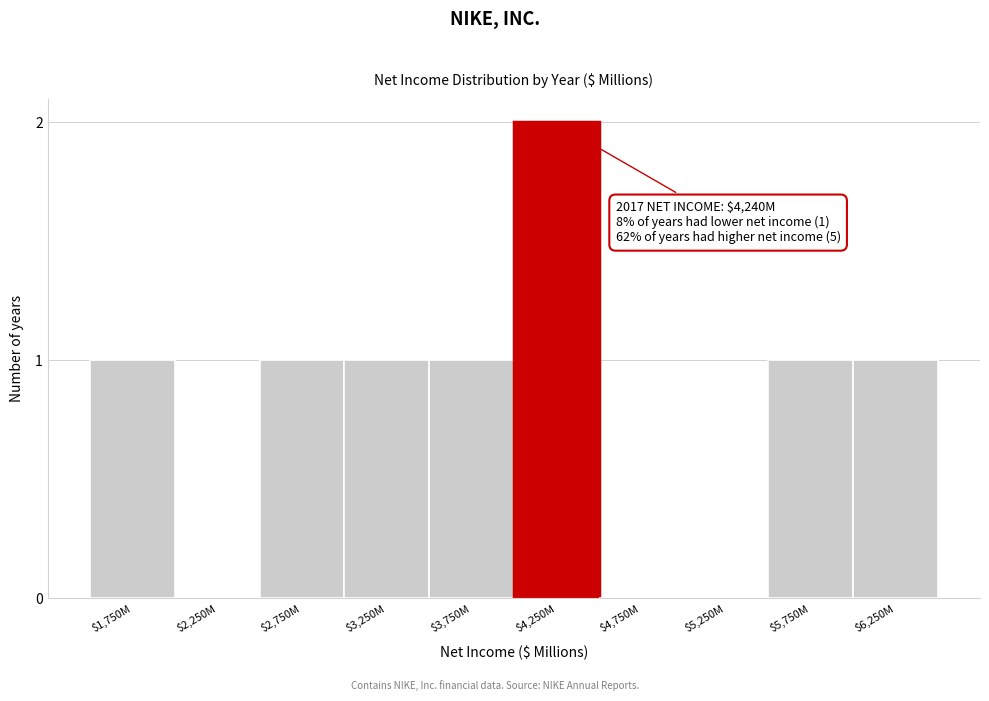

What is the sum of all values?

8